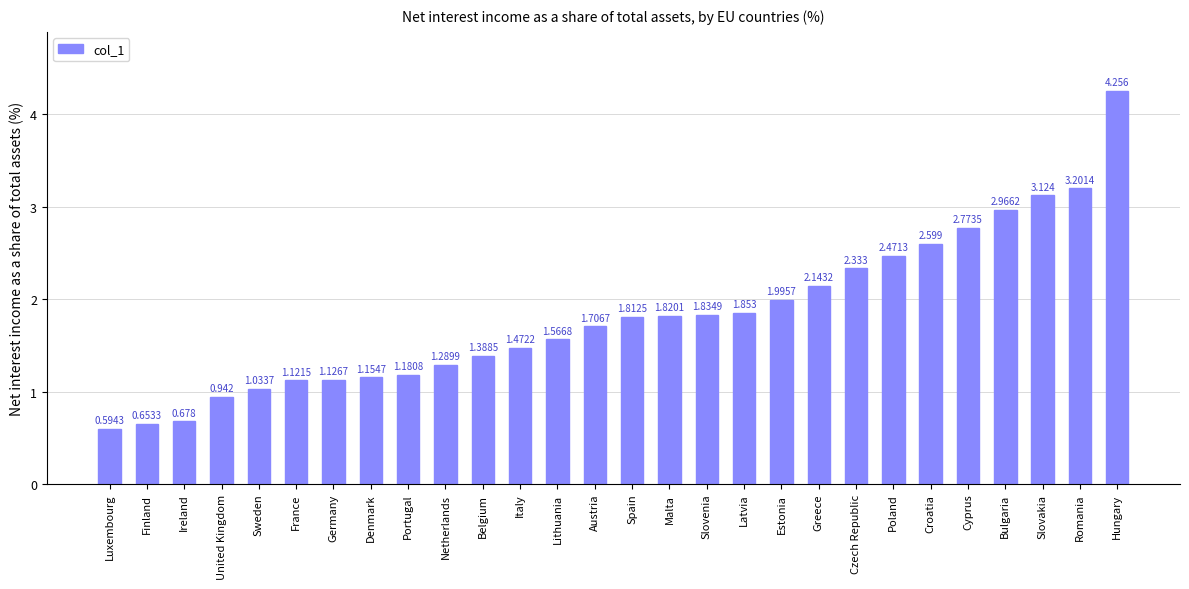

What is the sum of the values at Sweden and Malta?

2.9